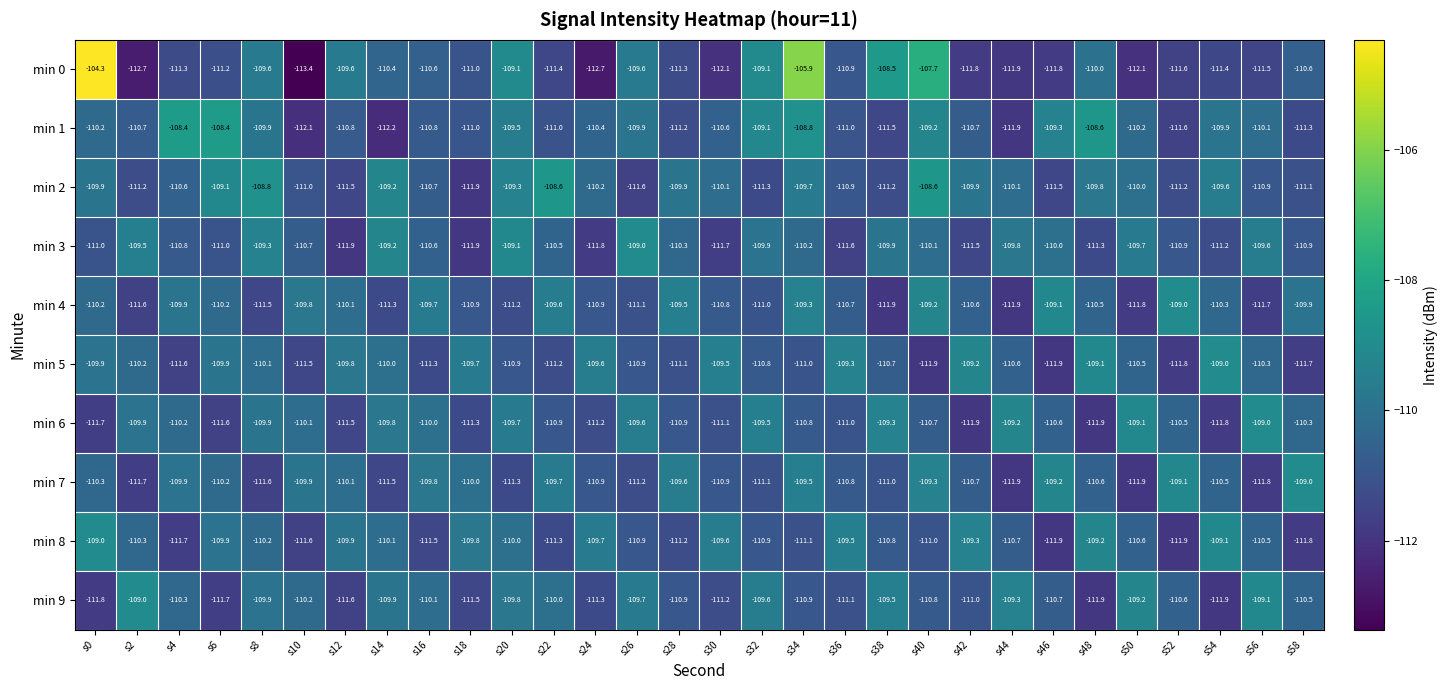

Where does the min 6 series first go above -110?

s2